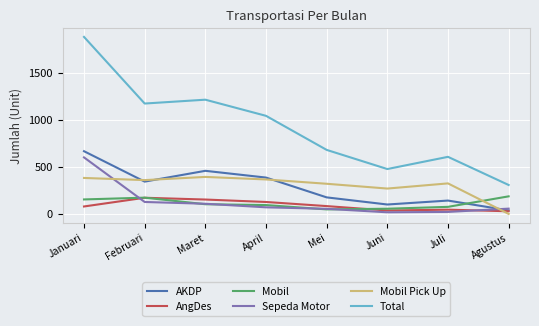

What are all the series names shown in the legend?

AKDP, AngDes, Mobil, Sepeda Motor, Mobil Pick Up, Total